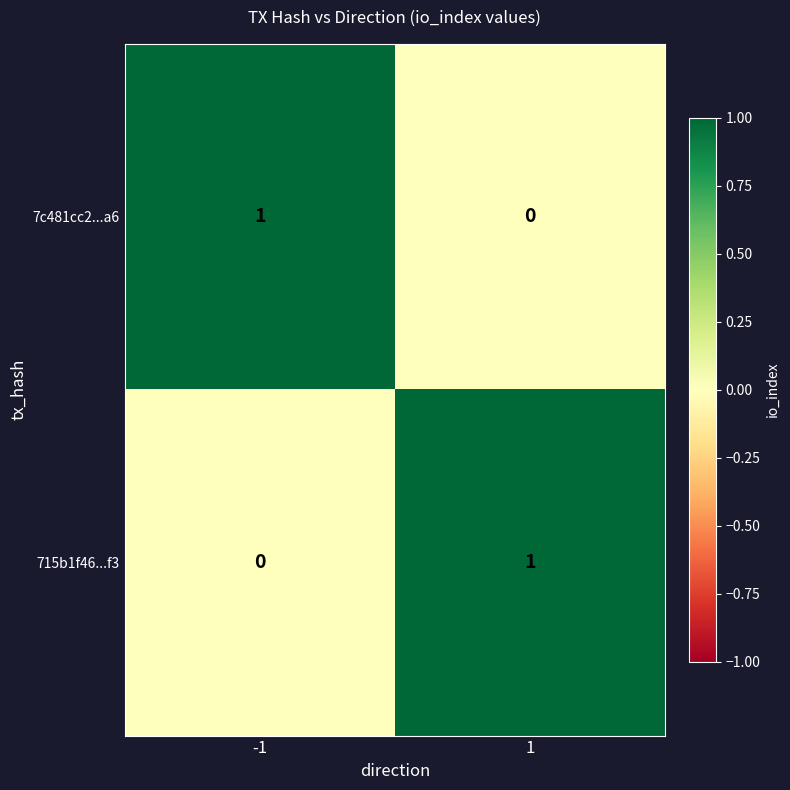

The 7c481cc2...a6 series shows 1 at -1. True or false?

True